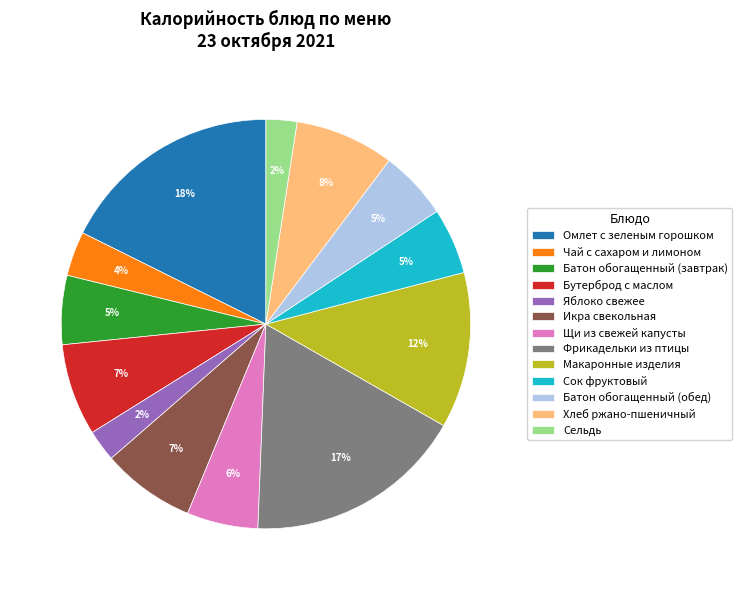

How many segments does this pie chart have?

13